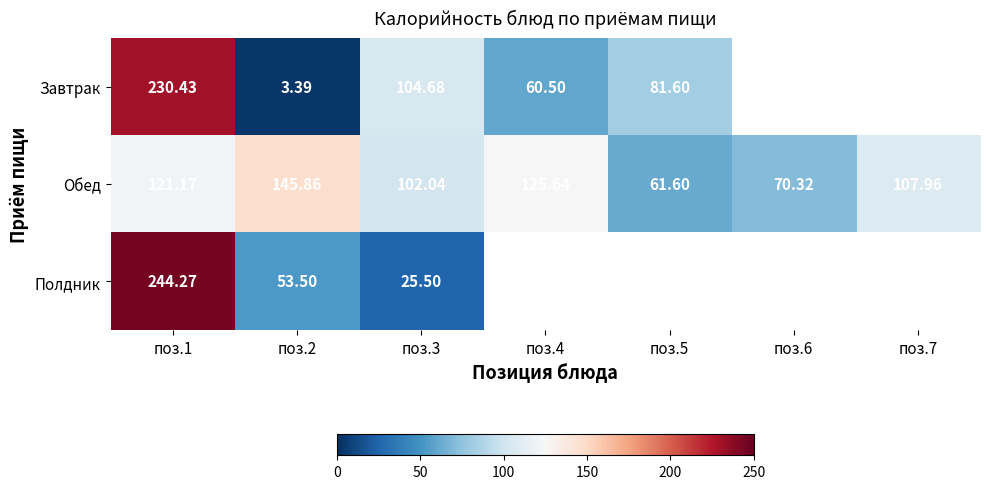

True or false: Полдник has a value of 244.3 at поз.1.

True